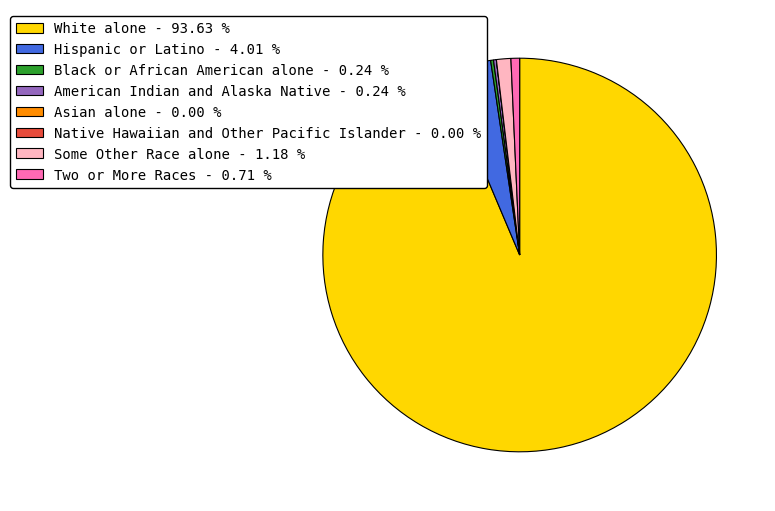

What is the largest slice in the pie chart?

White alone